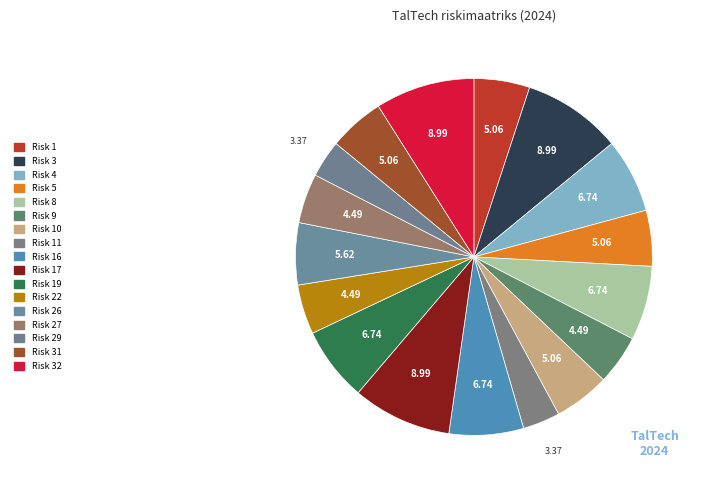

Count the number of slices in the pie.

17